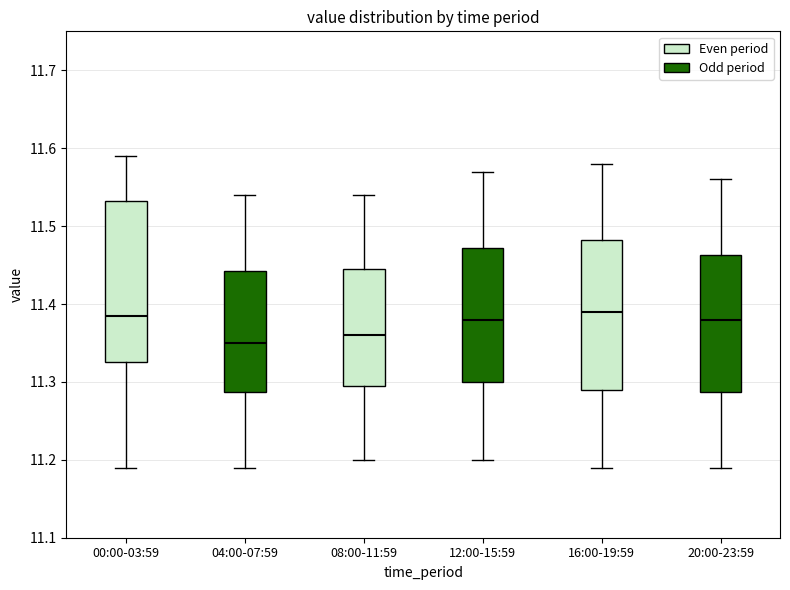

Where does the lower whisker of the box for 16:00-19:59 end on the y-axis? The values are not printed on the chart, so give them approximately, as read against the axis.

11.19